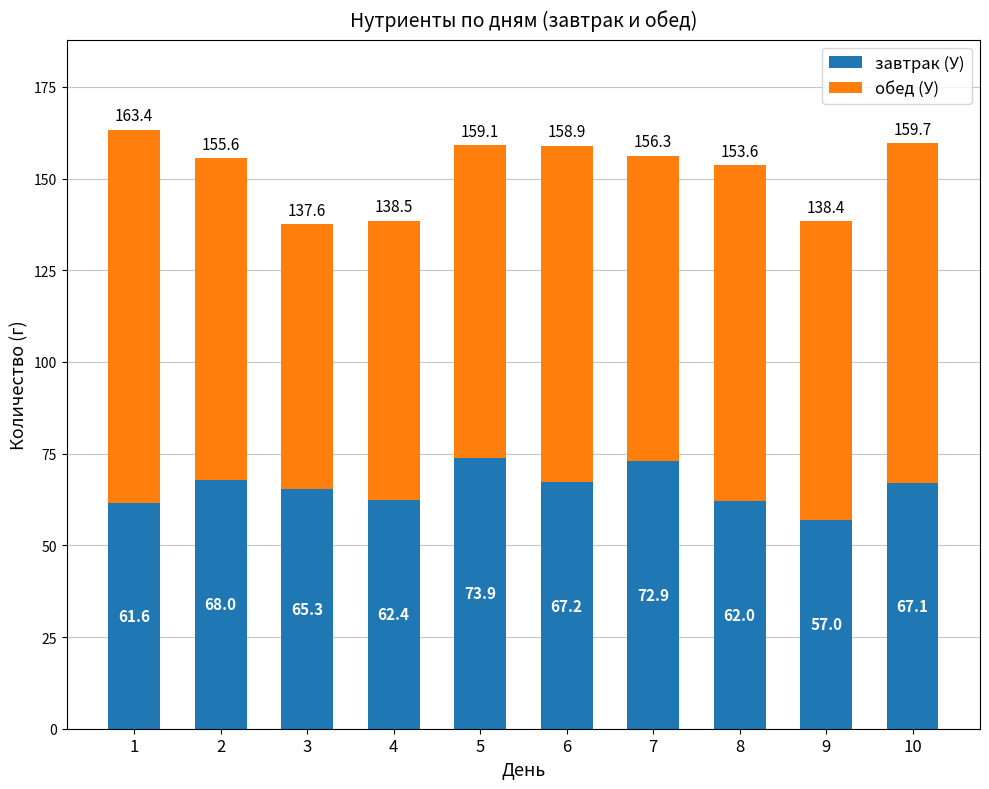

What is the total value across all series at 10?

159.7